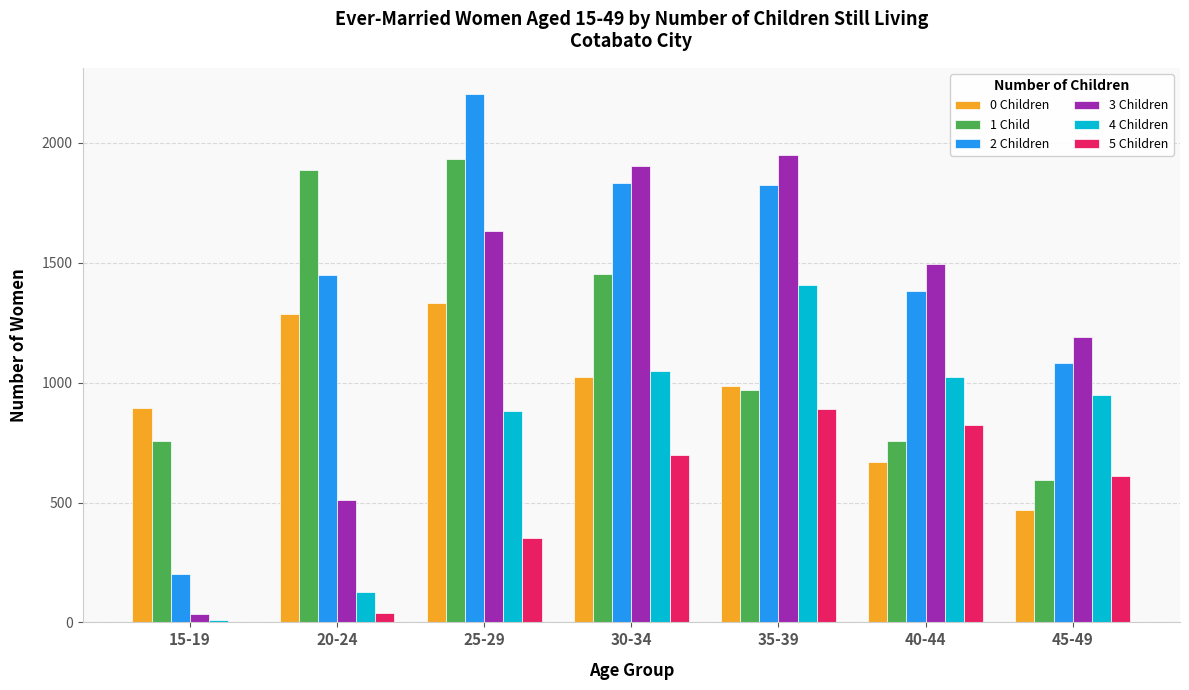

Read the 5 Children value at 35-39, to the nearest 100.

900